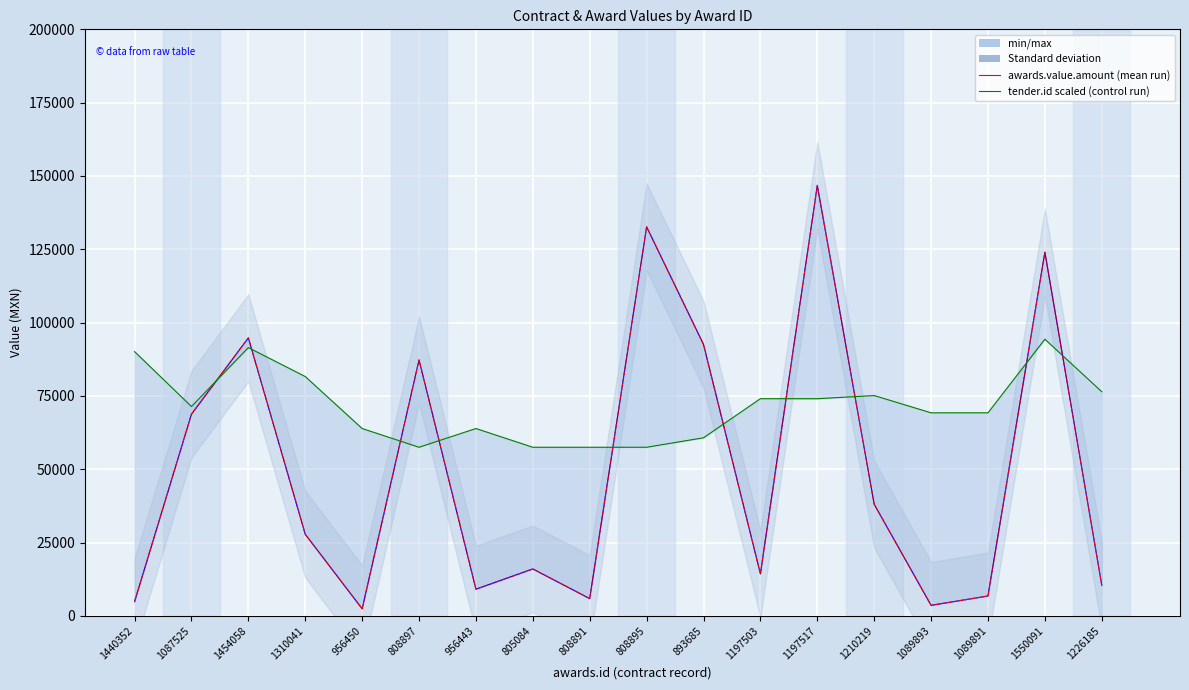

True or false: tender.id (scaled) and contracts.value.amount intersect in this chart.

True